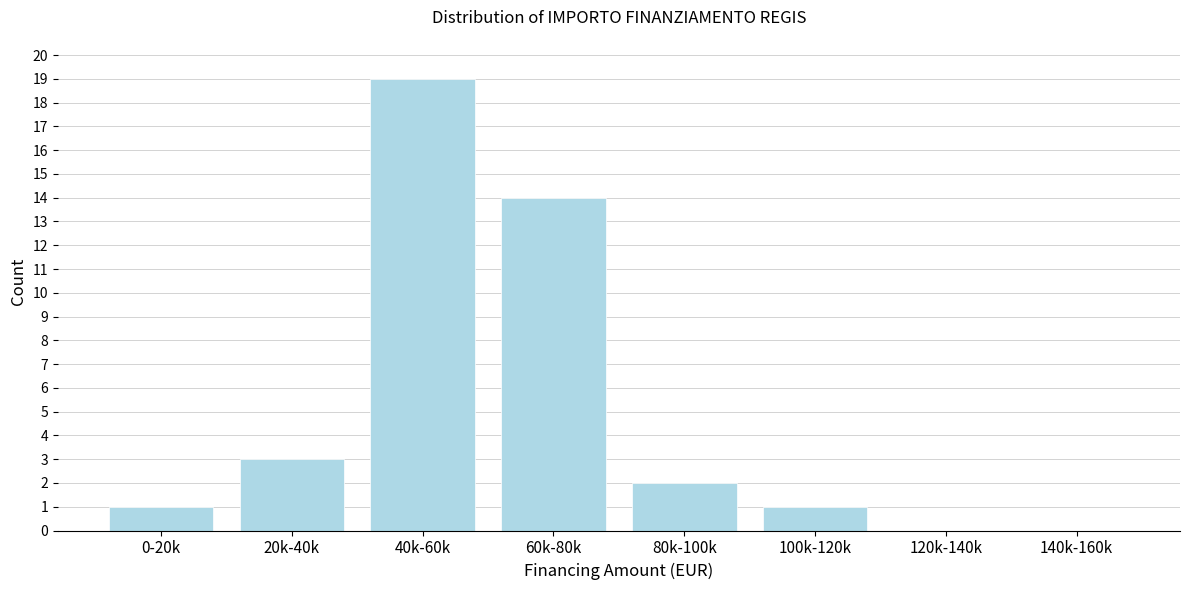

Reading left to right, what are all the values shown in this chart?

0-20k=1	20k-40k=3	40k-60k=19	60k-80k=14	80k-100k=2	100k-120k=1	120k-140k=0	140k-160k=0